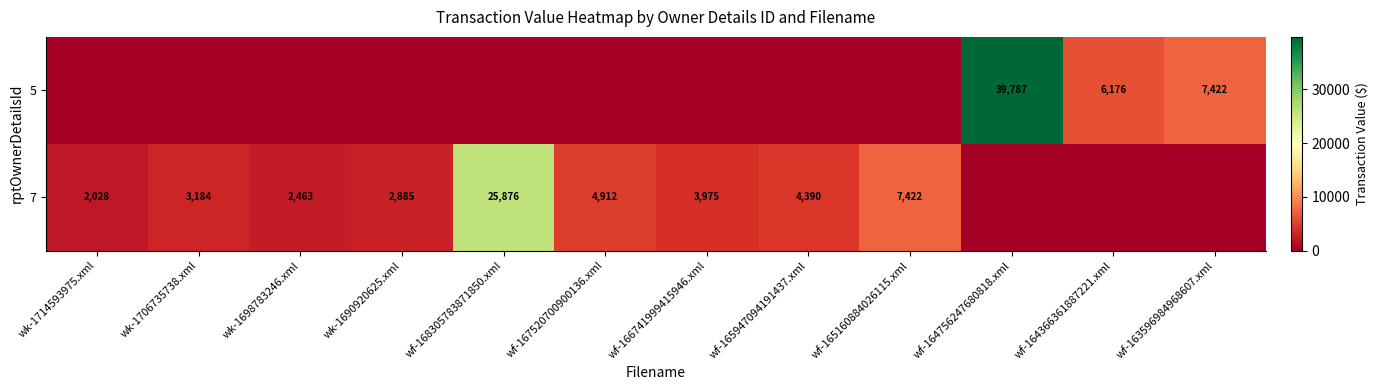

What is the maximum value shown in the chart?

39787